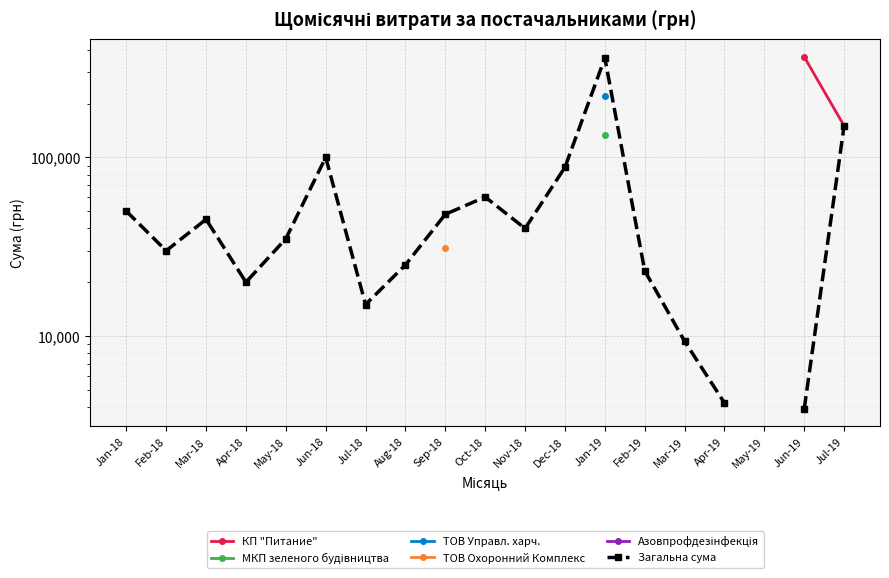

Rank the categories by Азовпрофдезінфекція value from lowest to highest.

Jan-18, Feb-18, Mar-18, Apr-18, May-18, Jun-18, Jul-18, Aug-18, Sep-18, Oct-18, Nov-18, Dec-18, Jan-19, Feb-19, Mar-19, Apr-19, May-19, Jun-19, Jul-19